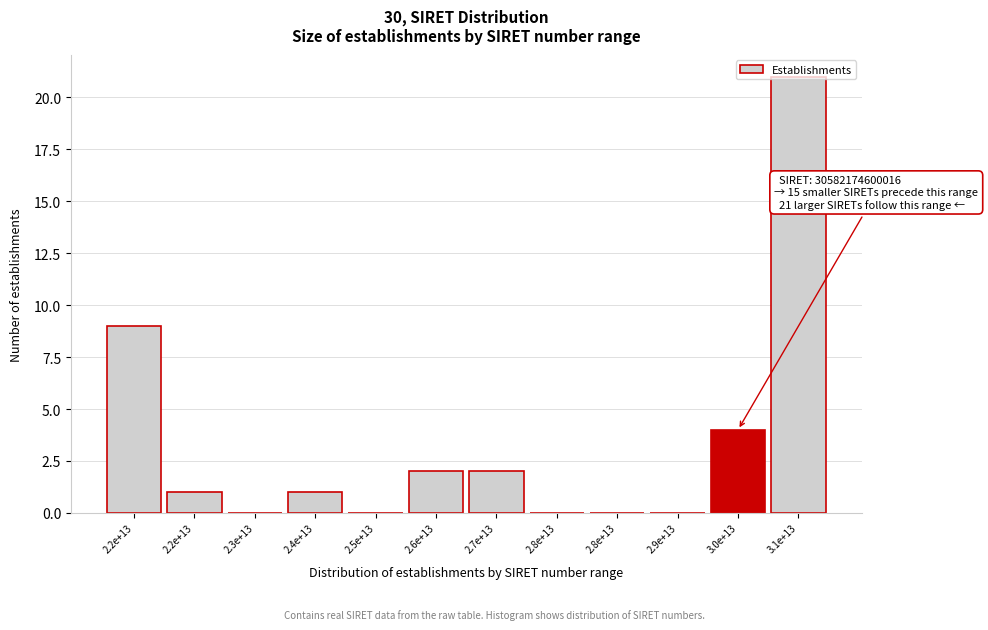

Are the bars horizontal?

No